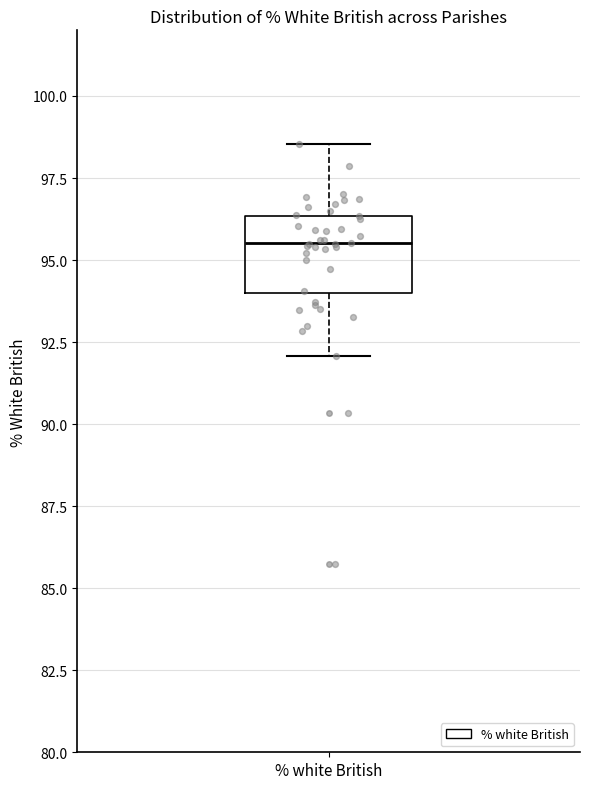

Transcribe this box plot: give where the median line is, the range the box spans, and where the two whiskers end, as read against the y-axis. The values are not printed on the chart, so give them approximately, as read against the axis.

median 95.5, box 94.0 to 96.5, whiskers 92.0 to 98.5